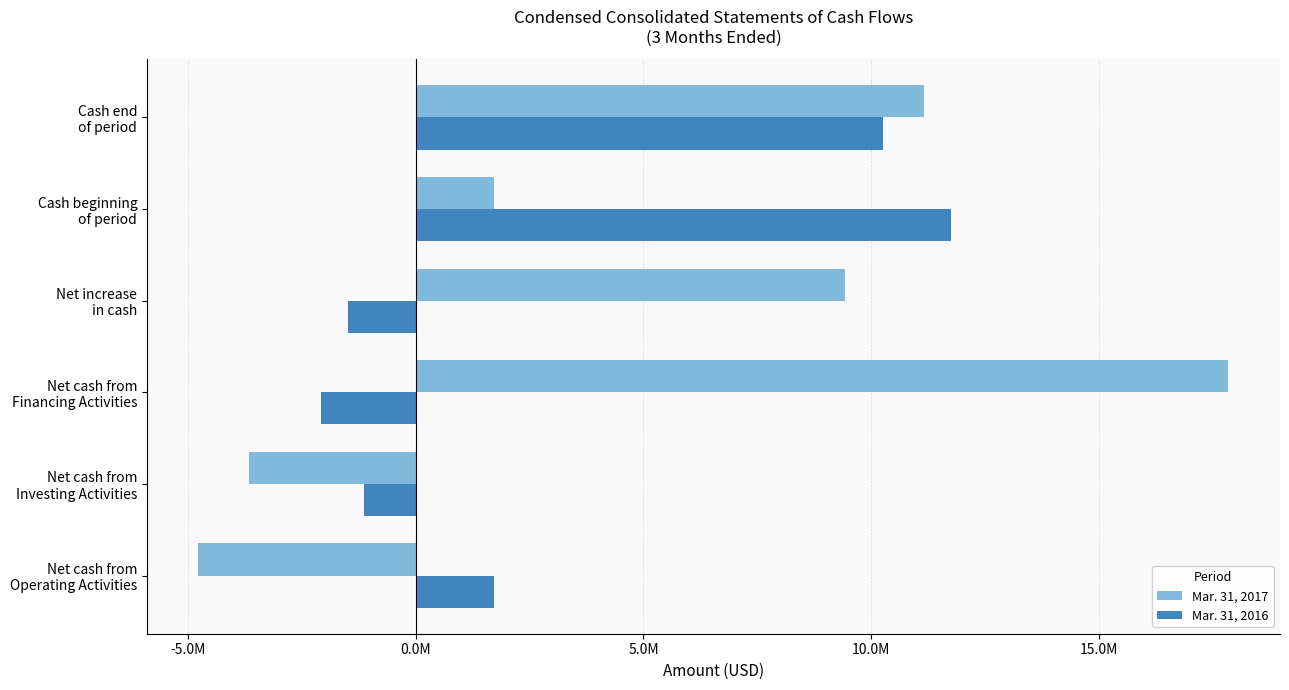

What are all the series names shown in the legend?

Mar. 31, 2017, Mar. 31, 2016